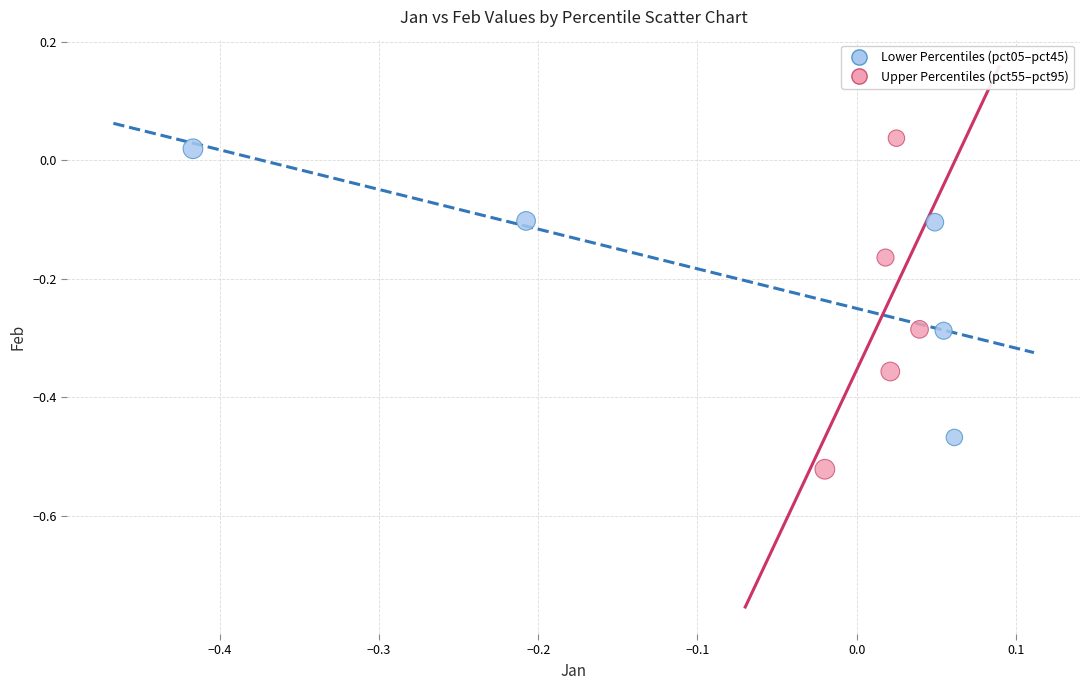

Which series contains the lowest Y value?

Upper Percentiles (pct55–pct95)